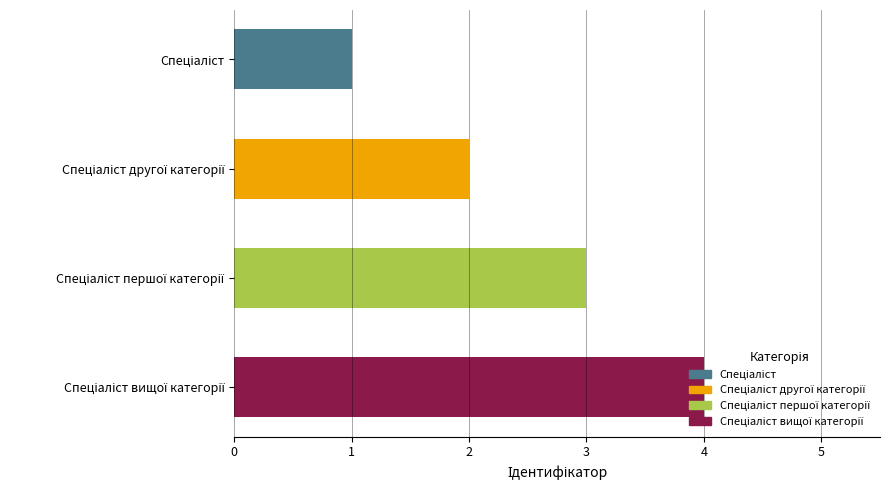

What is the difference between the maximum and minimum values?

3